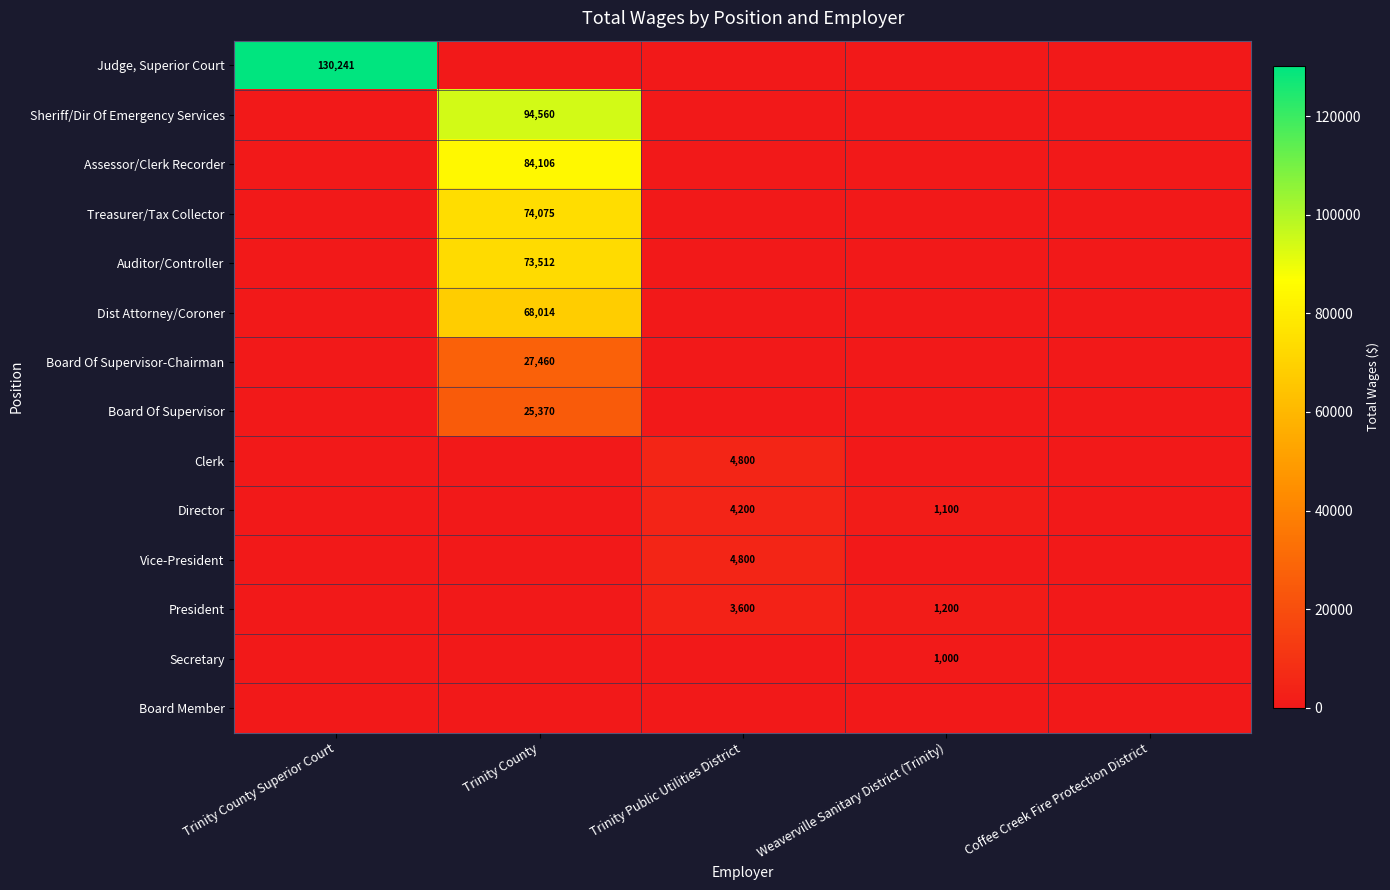

What is the difference between the Director values at Trinity Public Utilities District and Weaverville Sanitary District (Trinity)?

3100